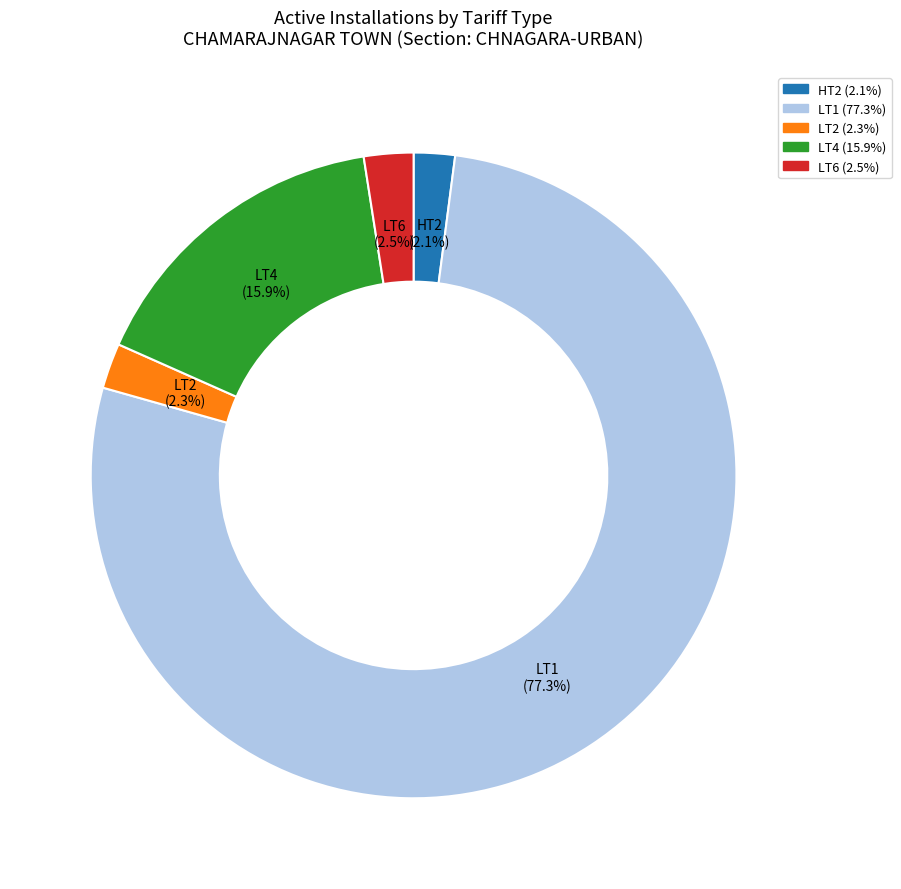

Which slice represents more than half of the pie?

LT1 (77.3%)